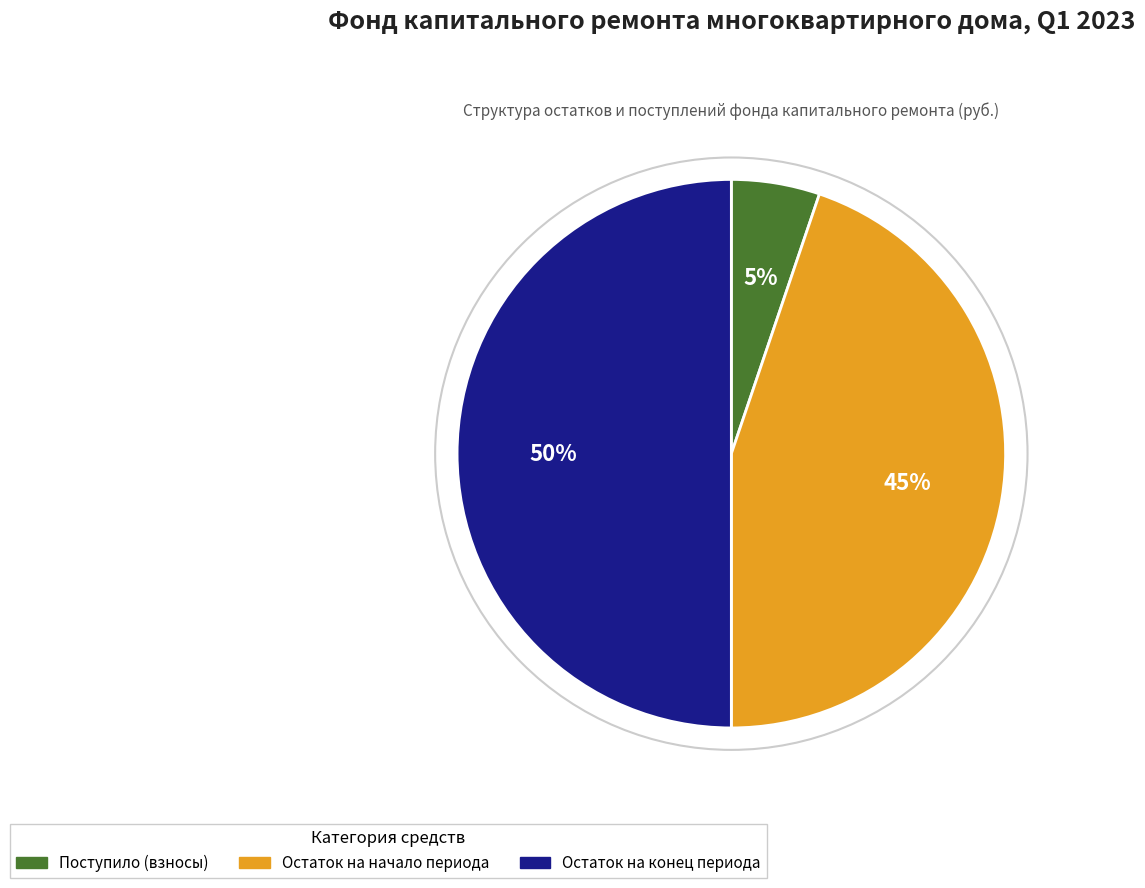

To the nearest percent, what is the difference between the largest and smallest slice percentages?

45%